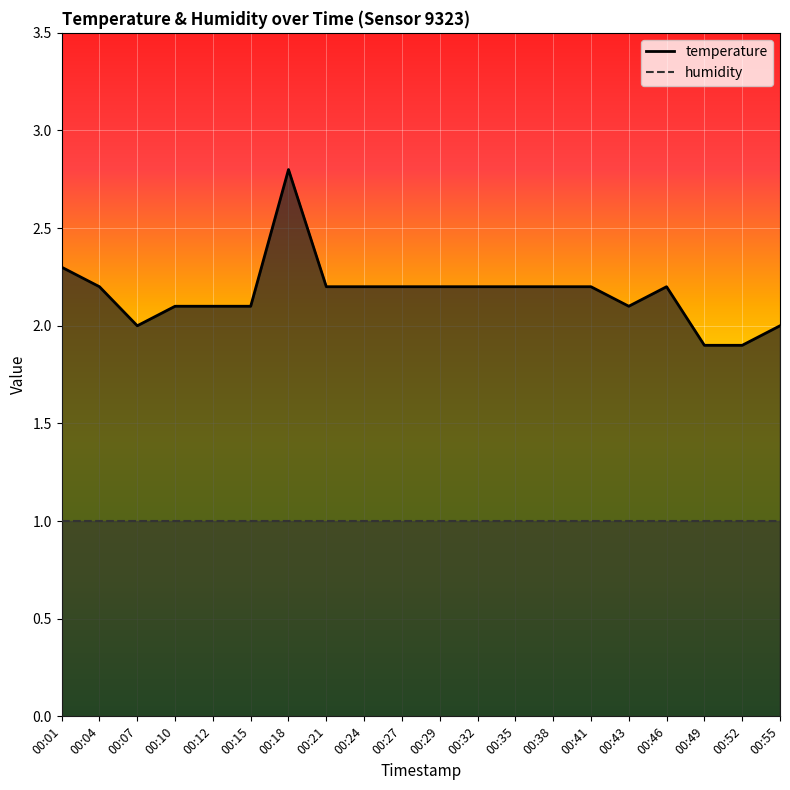

Reading left to right, extract all data points from this chart.

2.3	2.2	2.0	2.1	2.1	2.1	2.8	2.2	2.2	2.2	2.2	2.2	2.2	2.2	2.2	2.1	2.2	1.9	1.9	2.0